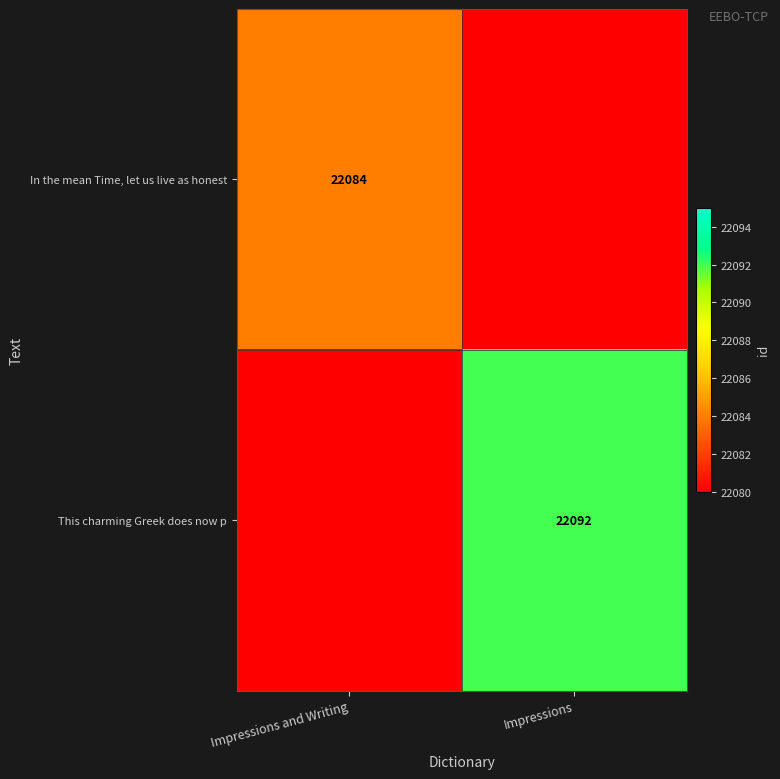

Is the value of In the mean Time, let us live as honest at Impressions and Writing greater than the value of This charming Greek does now p at Impressions?

No